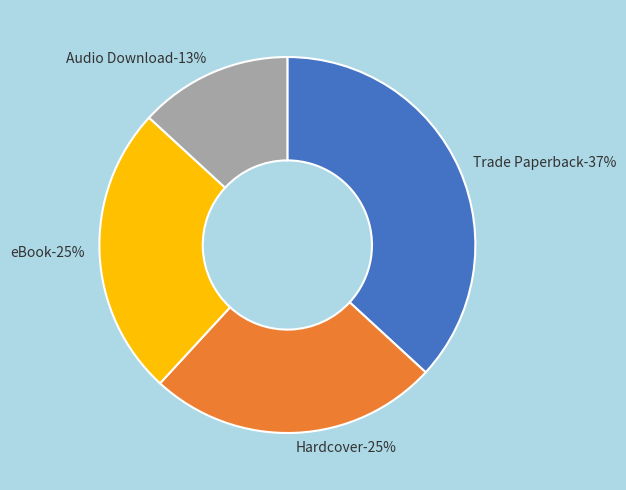

Count the number of slices in the pie.

4